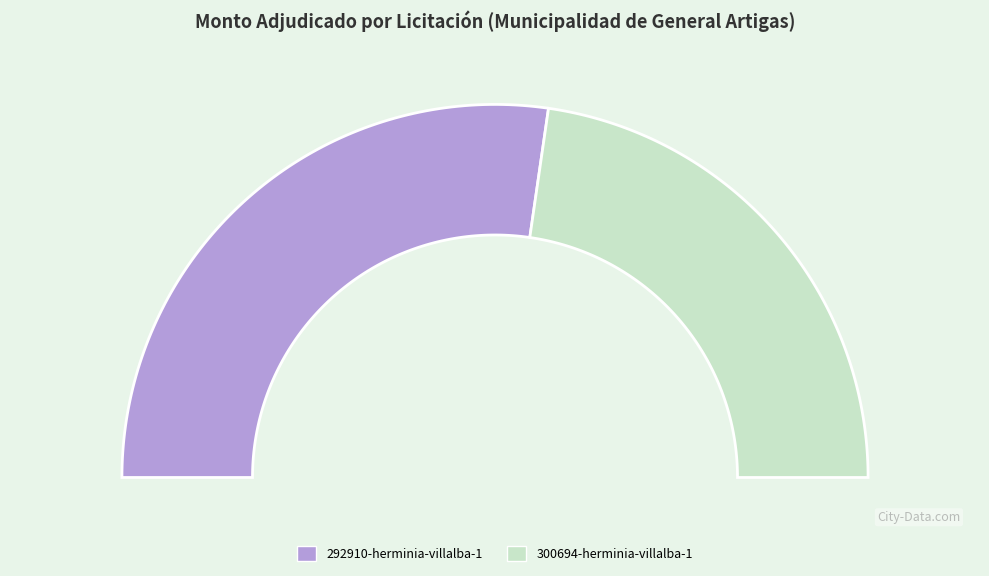

Rank the categories by value from lowest to highest.

300694-herminia-villalba-1, 292910-herminia-villalba-1